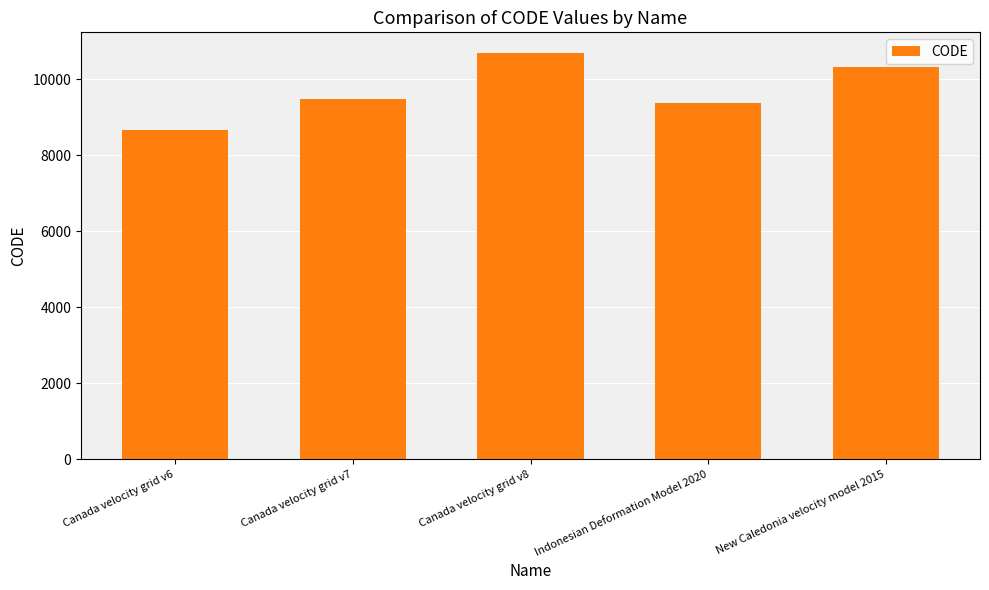

Approximately how many times larger is the value at Canada velocity grid v7 compared to Indonesian Deformation Model 2020?

1.0